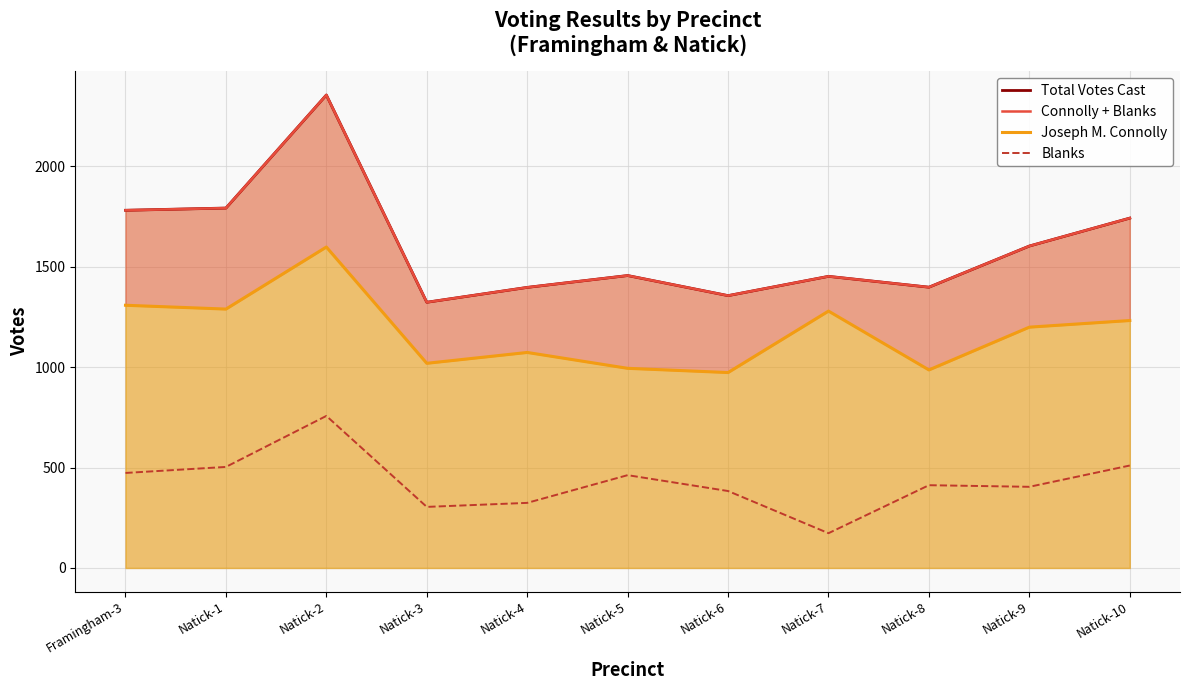

Between Natick-1 and Natick-5, which is larger?

Natick-1